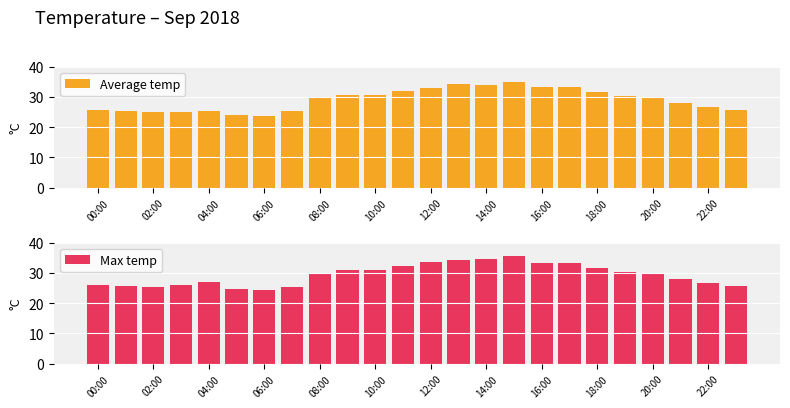

How many data points in Average temp are above 29?

13